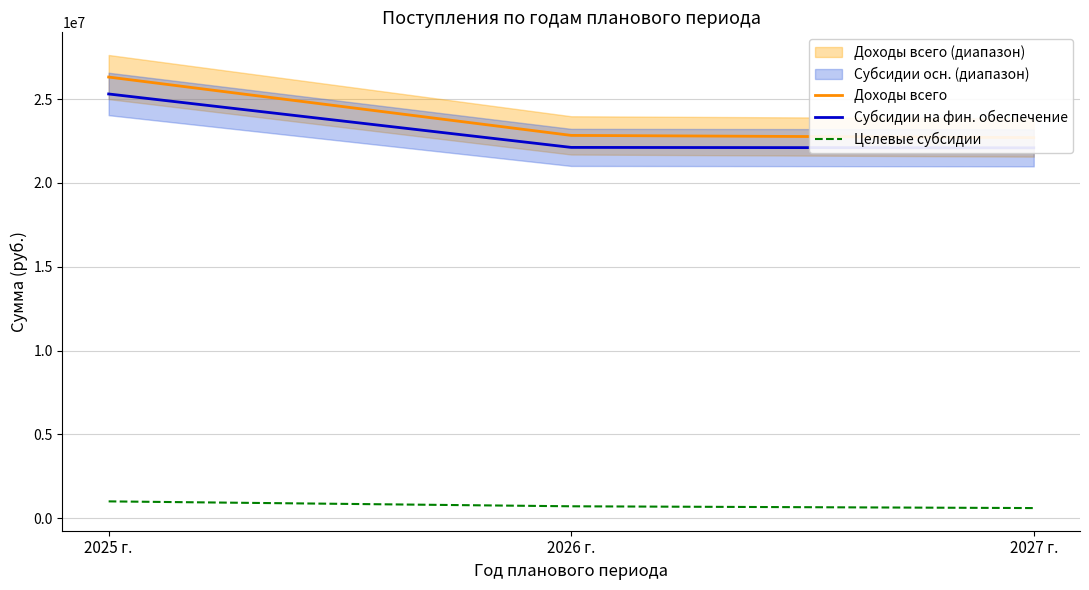

At how many categories does at least one series exceed 19123301?

3